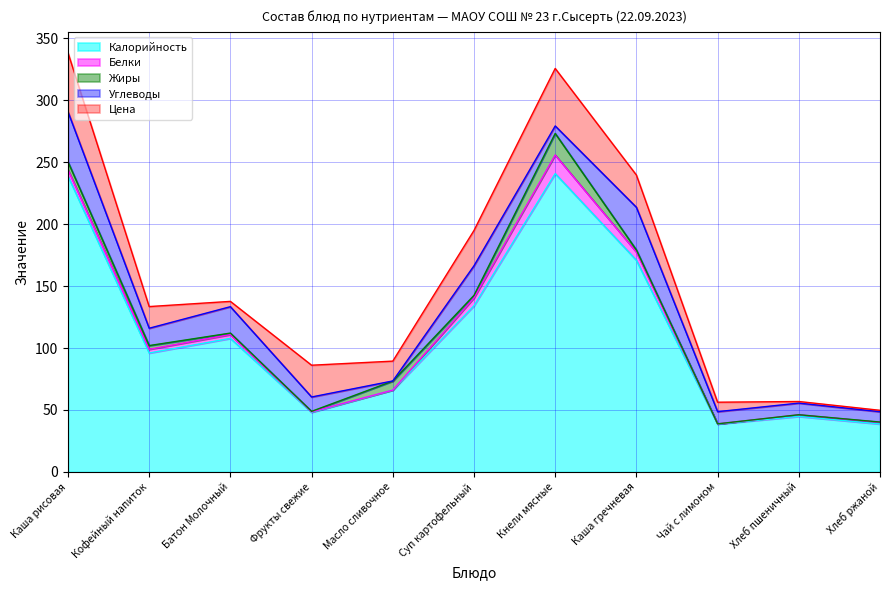

Where does the Жиры series first go above 1?

Каша рисовая